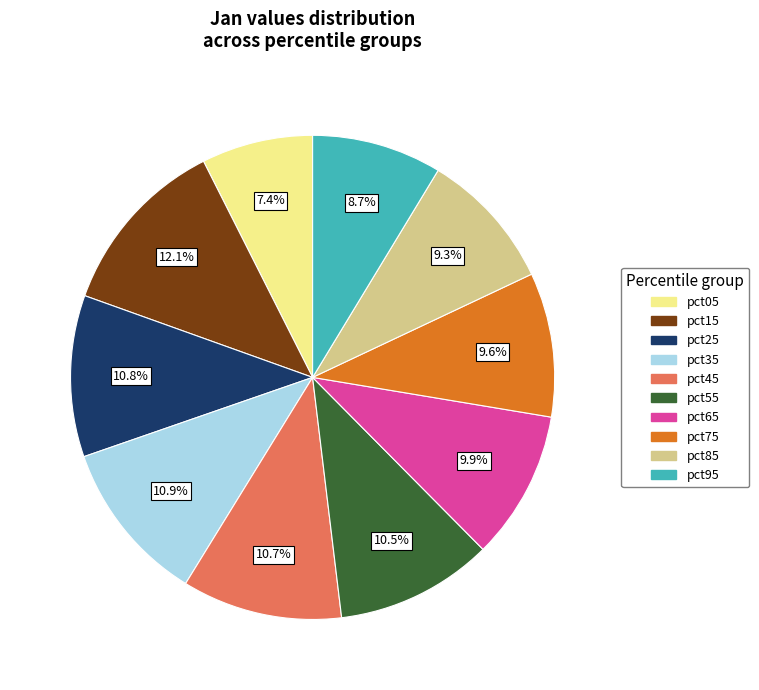

How many slices are in this pie chart?

10